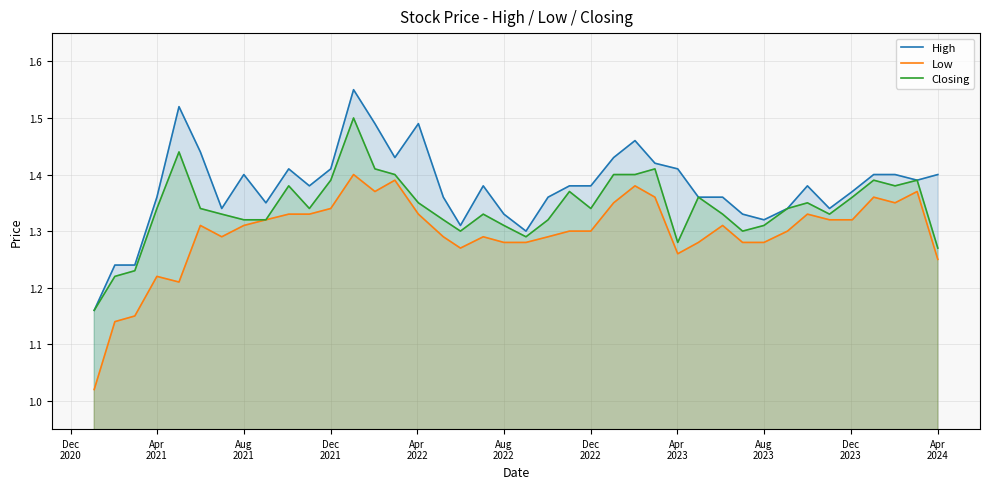

List the series in order of their overall mean, lowest first.

Low, Closing, High